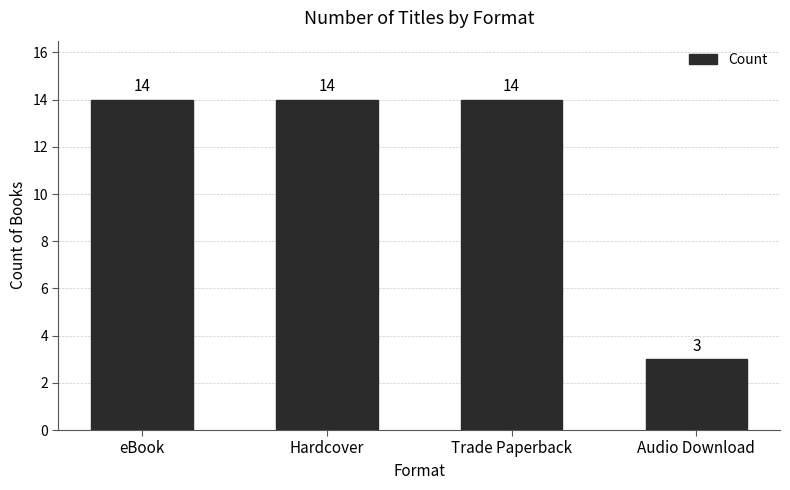

What is the smallest value displayed?

3